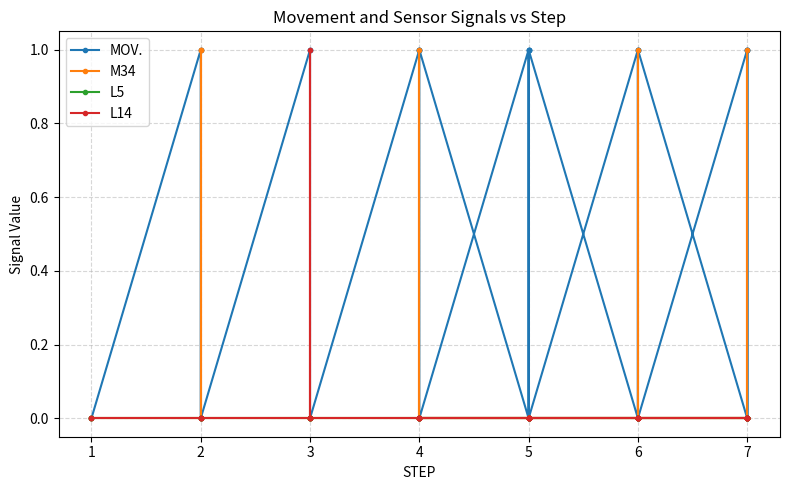

What is the greatest value displayed?

1